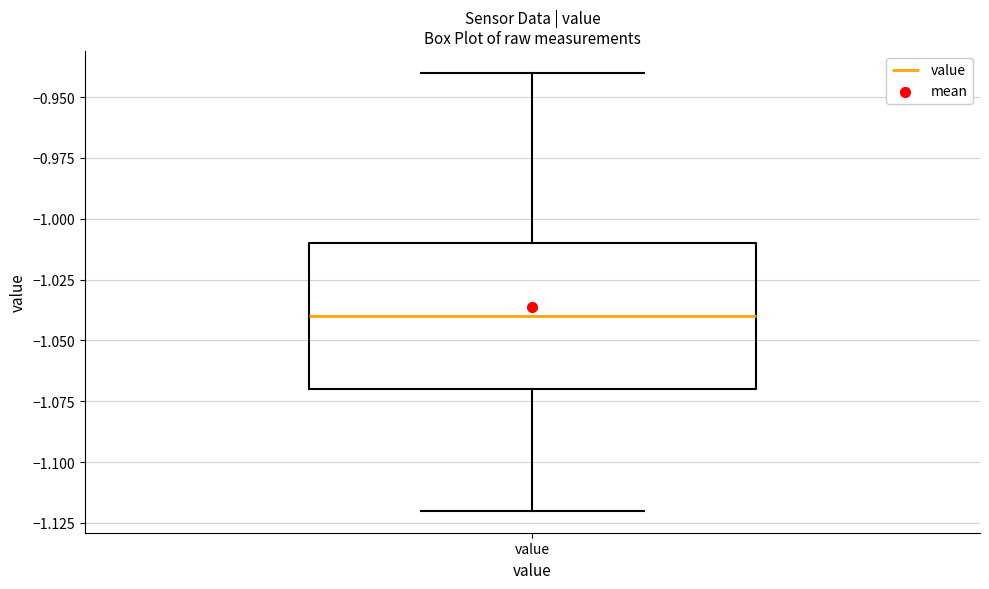

Transcribe this box plot: give where the median line is, the range the box spans, and where the two whiskers end, as read against the y-axis. The values are not printed on the chart, so give them approximately, as read against the axis.

median -1.04, box -1.07 to -1.01, whiskers -1.12 to -0.94